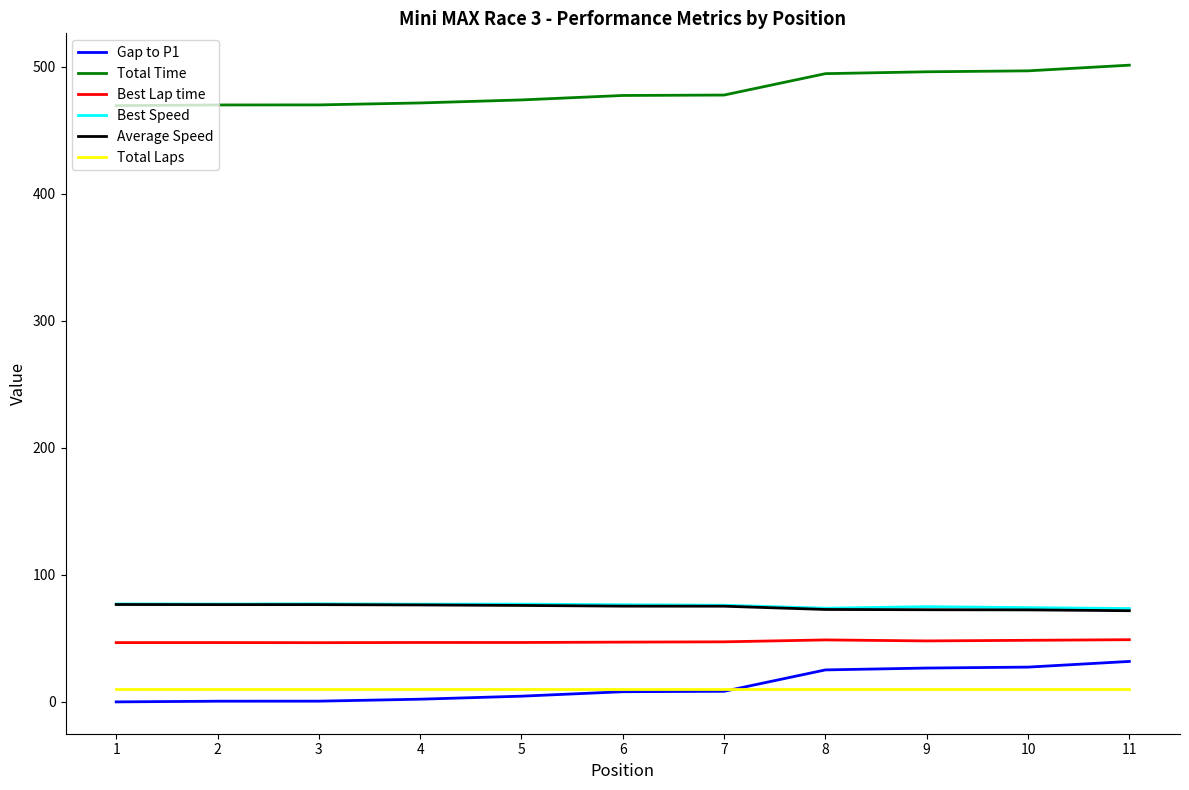

The value of Total Time at 1 is 94.8. True or false?

False